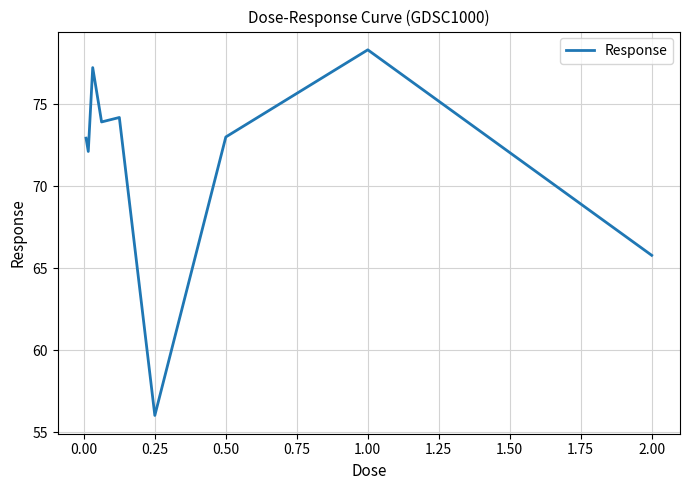

What is the difference between the maximum and second lowest values?

12.5